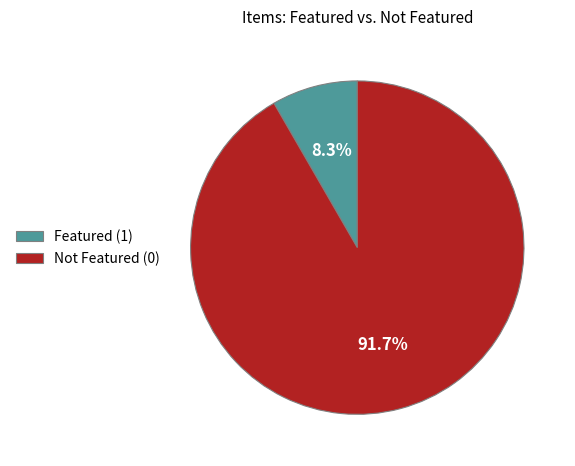

Does any single category account for the majority?

Yes